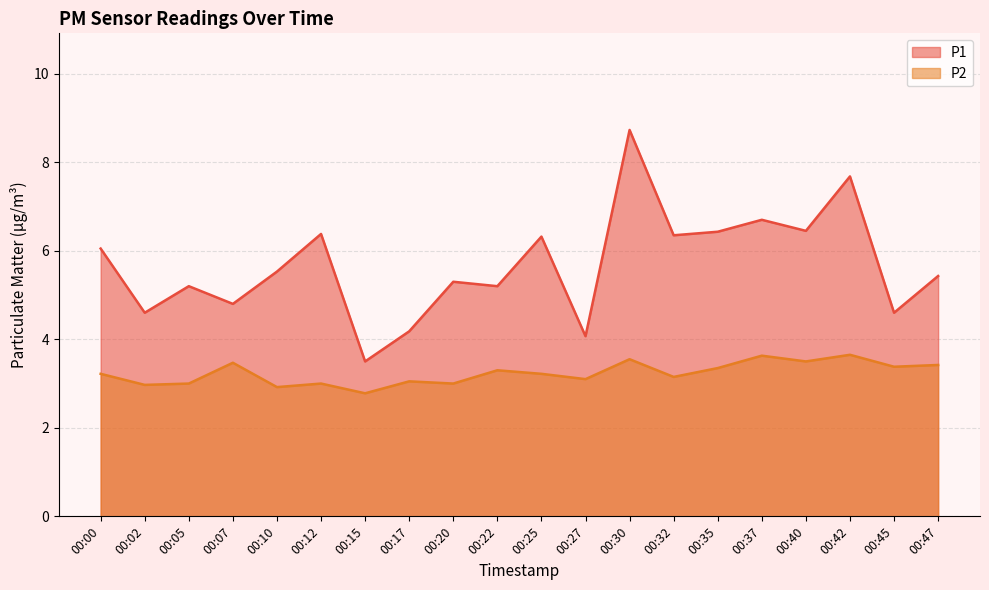

True or false: P1 and P2 intersect in this chart.

False